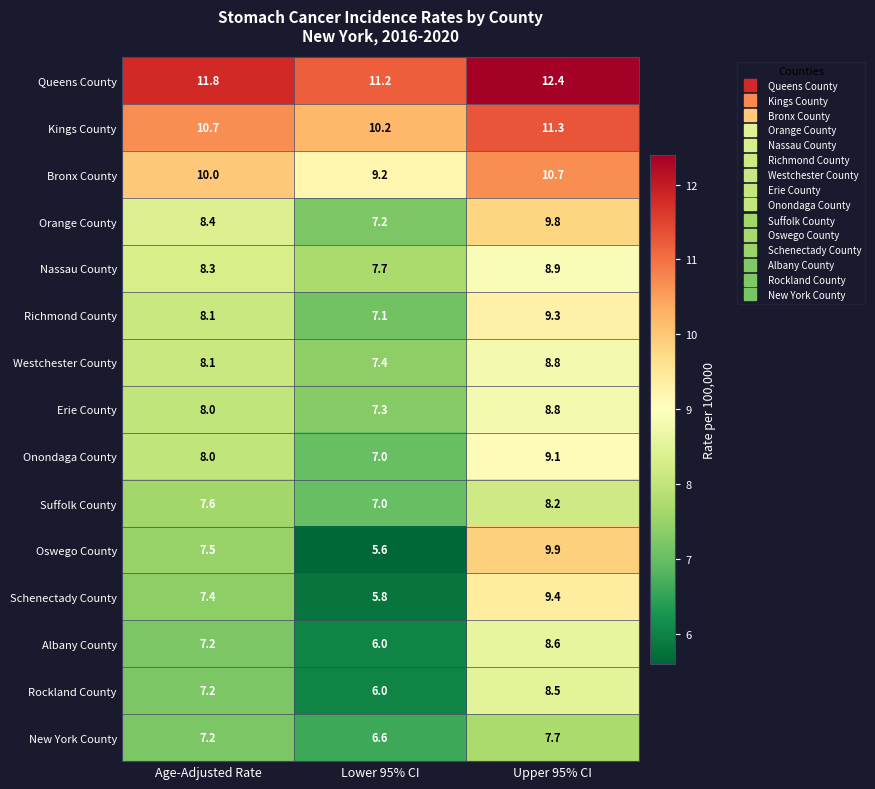

The Queens County series shows 6.9 at Lower 95% CI. True or false?

False